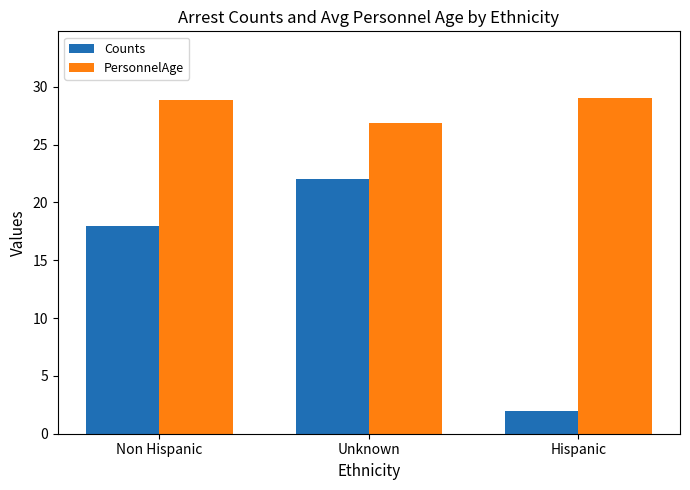

What is the total value across all series at Hispanic?

31.0